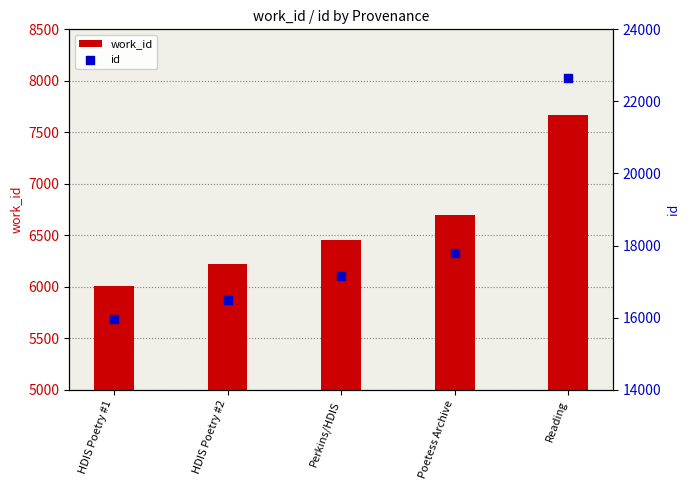

Which series reaches the maximum Y coordinate?

id